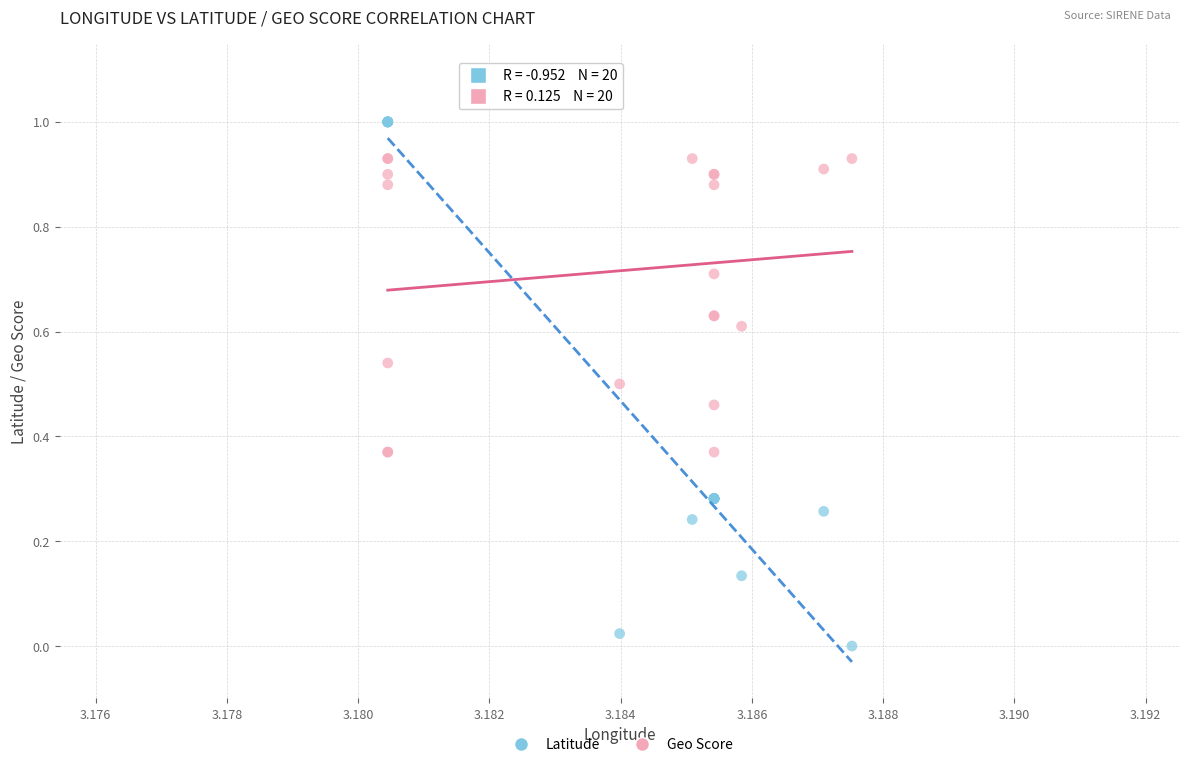

Which series contains the lowest Y value?

Latitude